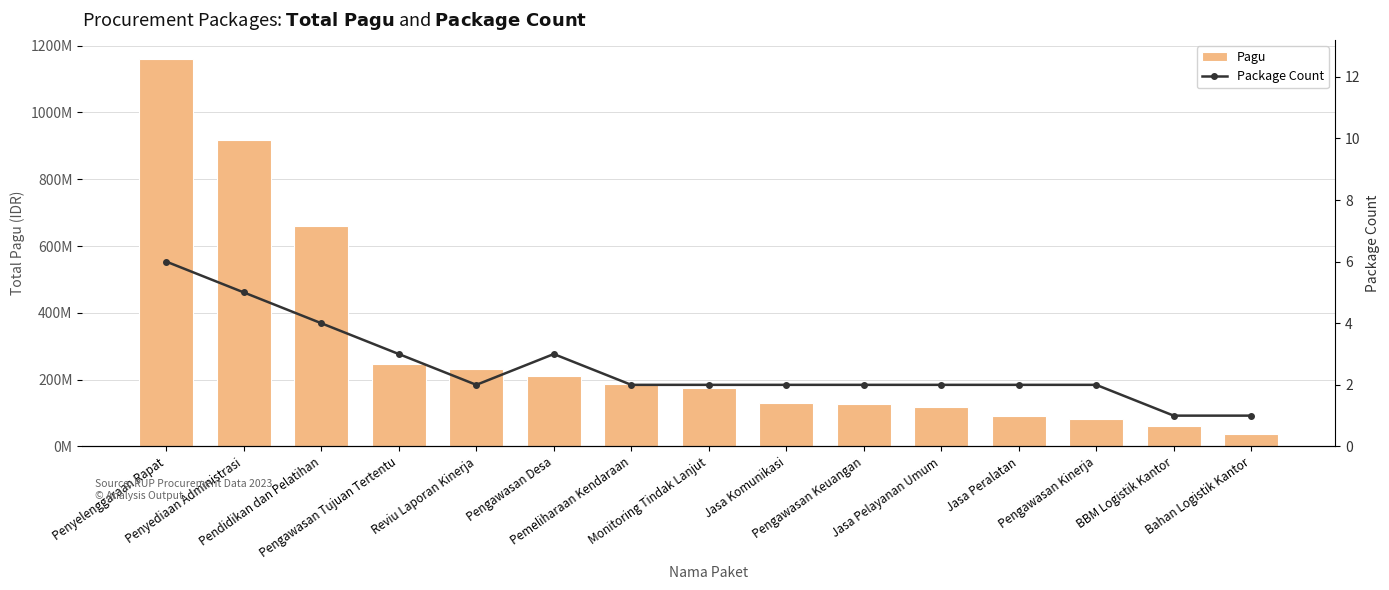

Which series has the widest spread of values?

Pagu